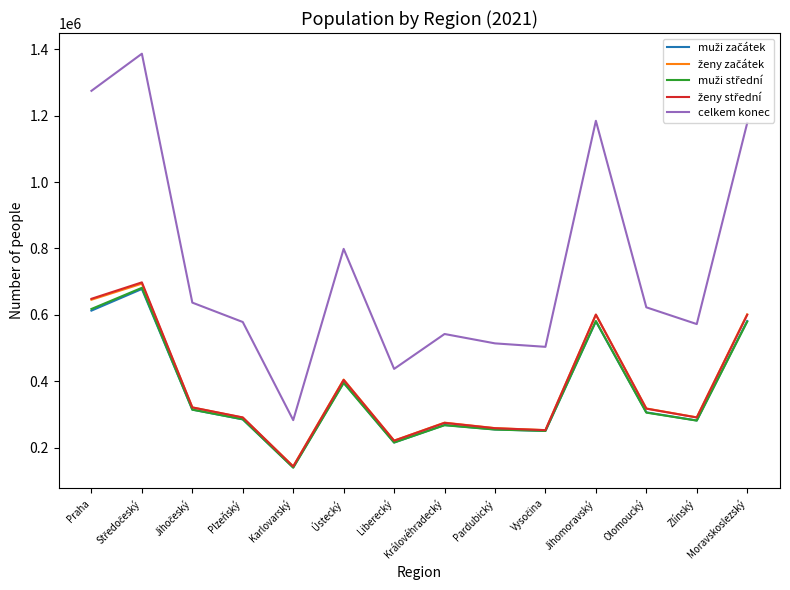

What is the maximum value shown in the chart?

1386299